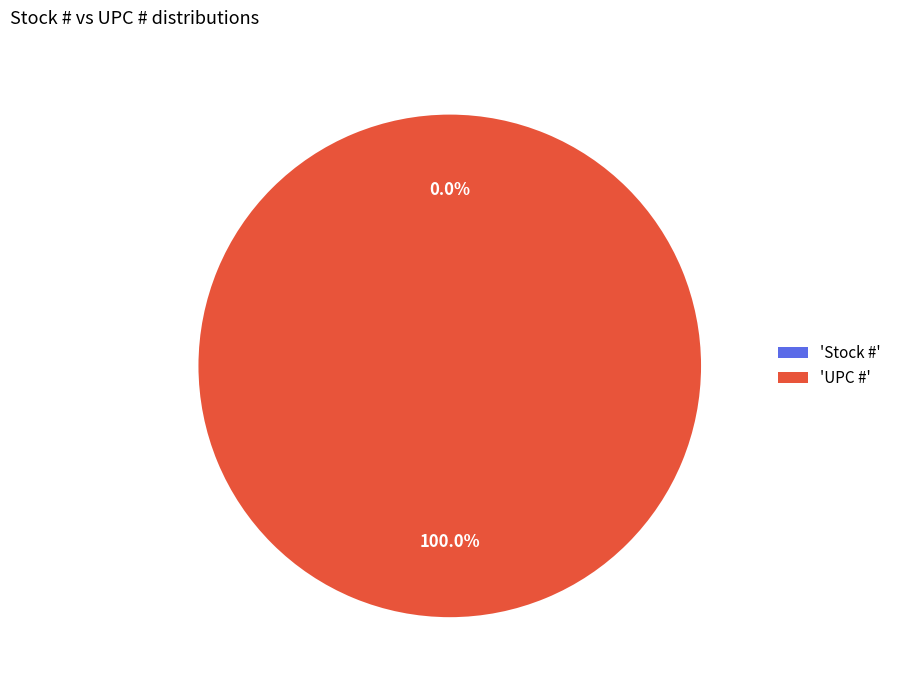

Rank the categories by value from highest to lowest.

UPC #, Stock #